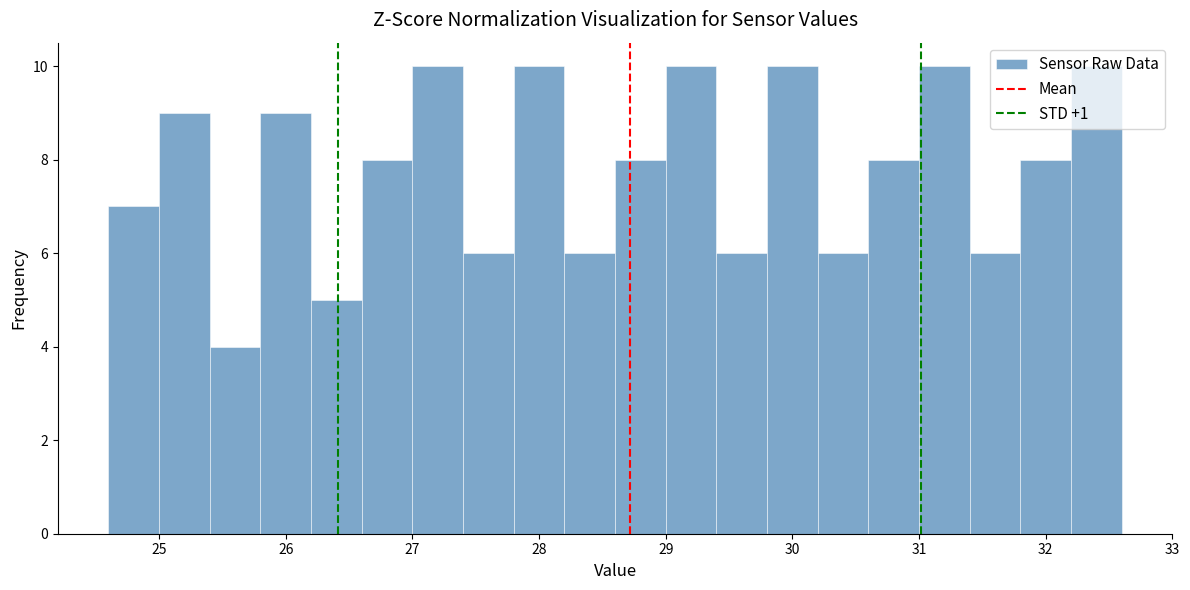

Reading left to right, transcribe this chart: for each bar, give the range it covers on the x-axis and its height. The values are not printed on the chart, so give them approximately, as read against the axis.

24.6 to 25.0: 7
25.0 to 25.4: 9
25.4 to 25.8: 4
25.8 to 26.2: 9
26.2 to 26.6: 5
26.6 to 27.0: 8
27.0 to 27.4: 10
27.4 to 27.8: 6
27.8 to 28.2: 10
28.2 to 28.6: 6
28.6 to 29.0: 8
29.0 to 29.4: 10
29.4 to 29.8: 6
29.8 to 30.2: 10
30.2 to 30.6: 6
30.6 to 31.0: 8
31.0 to 31.4: 10
31.4 to 31.8: 6
31.8 to 32.2: 8
32.2 to 32.6: 10